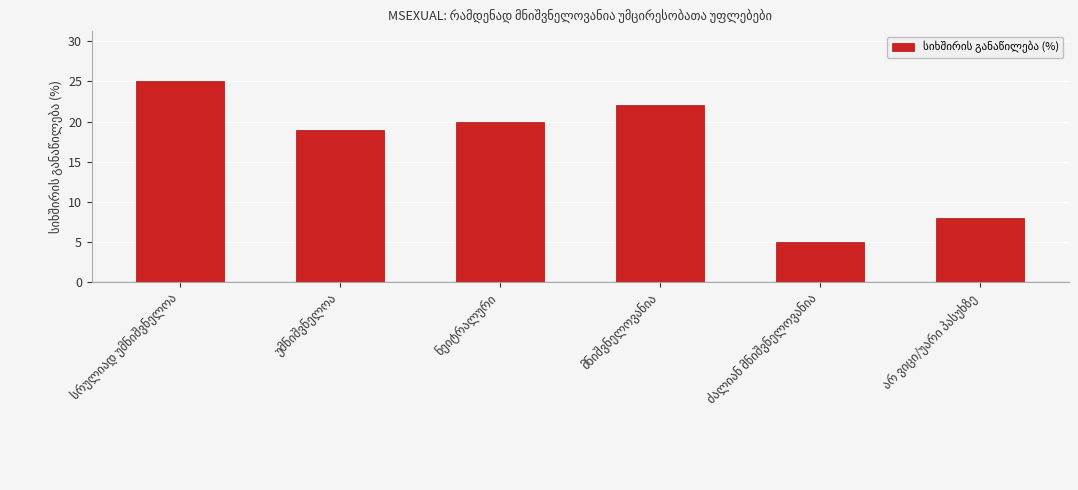

What is the maximum value shown in the chart?

25